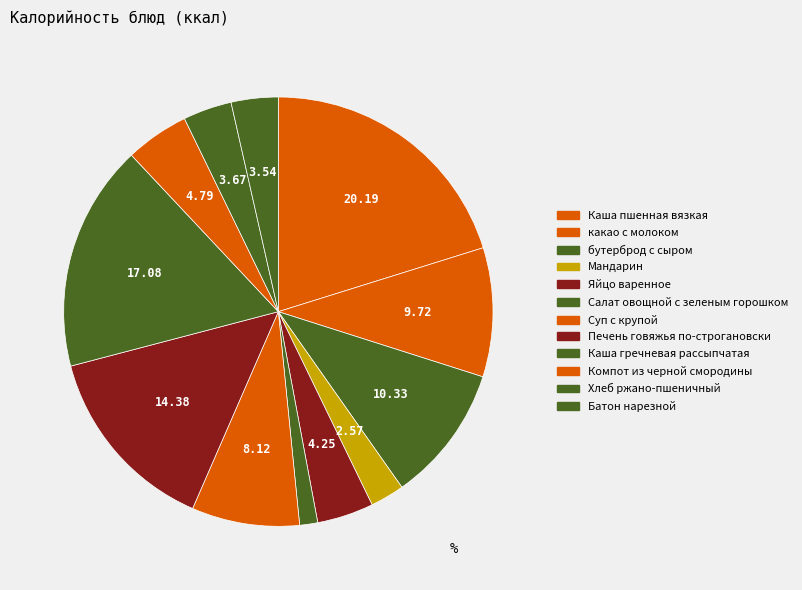

How many slices are in this pie chart?

12